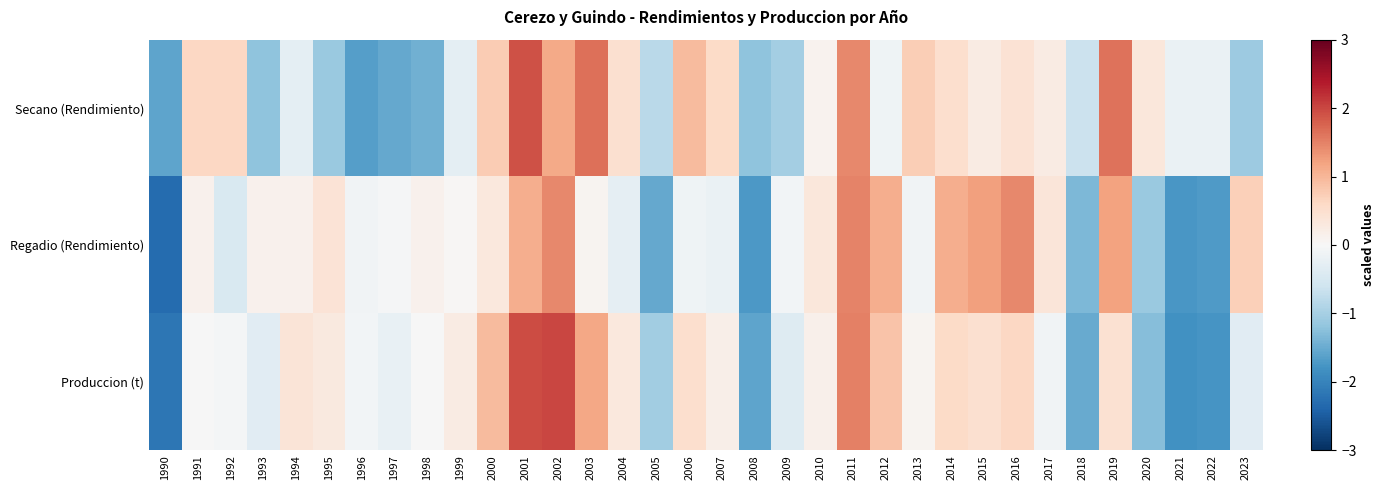

At which category does the chart reach its peak across all series?

2002